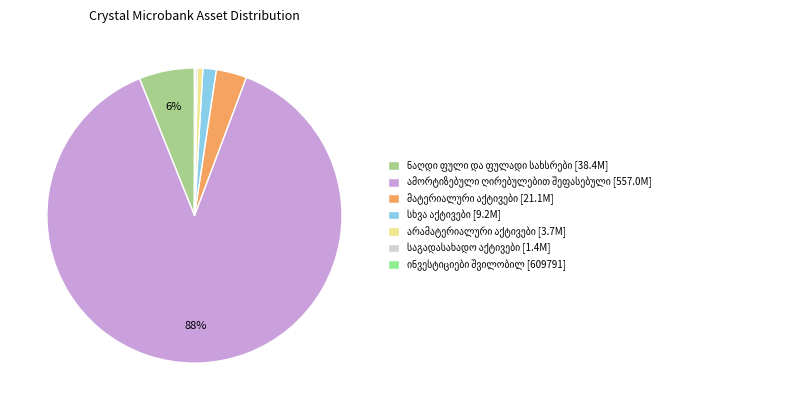

What is the total percentage of არამატერიალური აქტივები and მატერიალური აქტივები?

3.9%